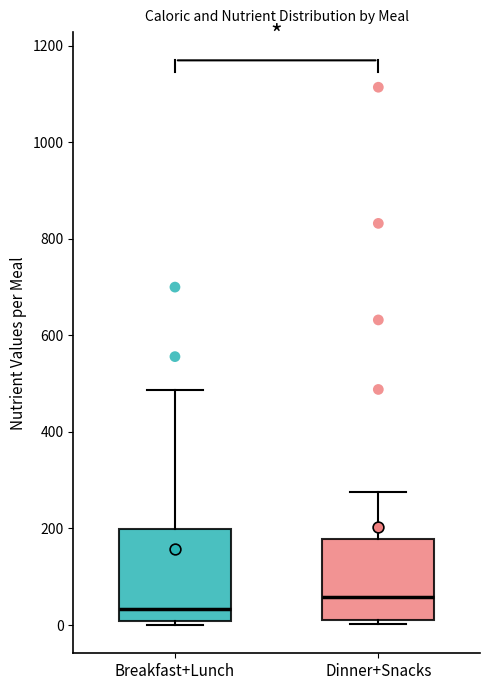

Reading left to right, read every box against the y-axis: the position of its median line, the range the box covers, and the ends of its whiskers. The values are not printed on the chart, so give them approximately, as read against the axis.

Breakfast+Lunch: median 40, box 0 to 200, whiskers 0 (just below the box's lower edge) to 480
Dinner+Snacks: median 60, box 0 to 180, whiskers 0 (just below the box's lower edge) to 280